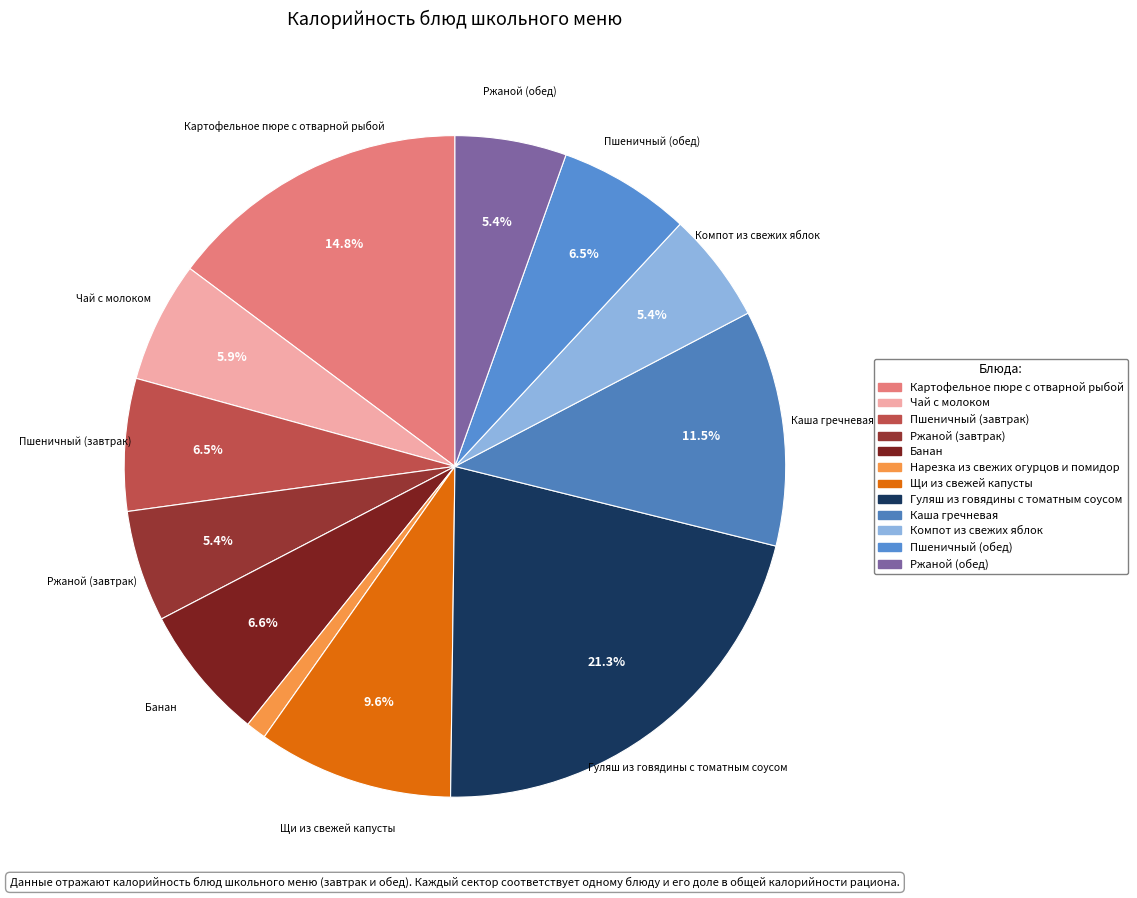

Which slice is the largest?

Гуляш из говядины с томатным соусом